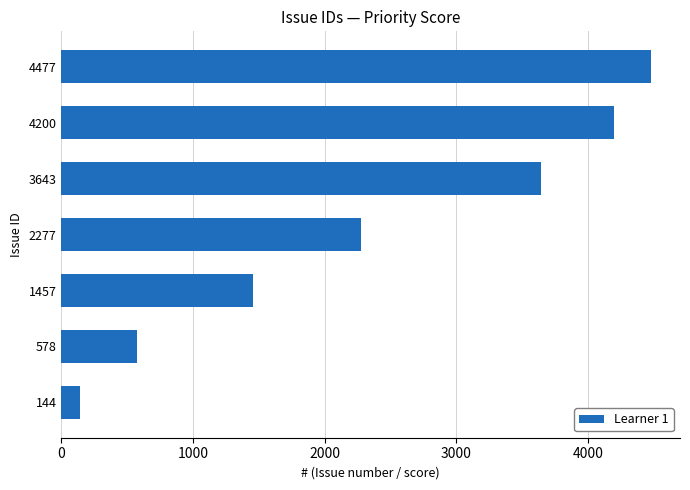

Reading top to bottom, what are all the values shown in this chart?

4477=4477	4200=4200	3643=3643	2277=2277	1457=1457	578=578	144=144